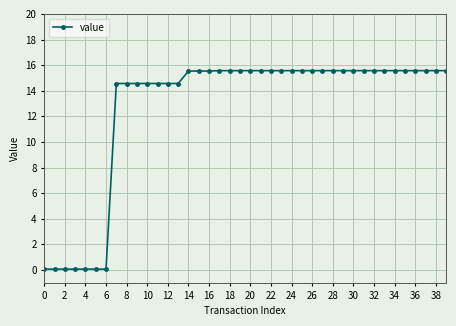

What is the average value?

12.7